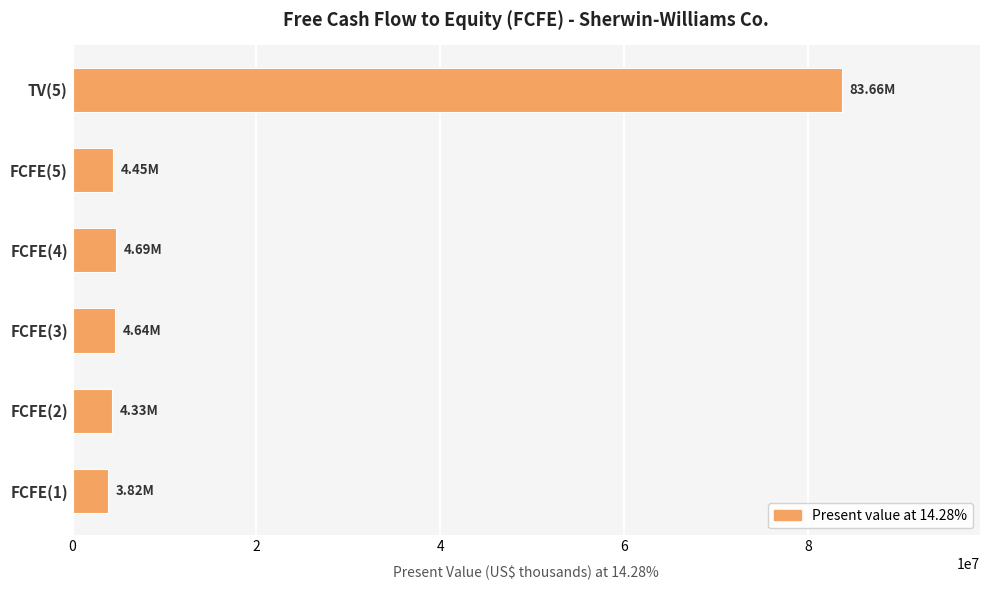

Approximately how many times larger is the value at FCFE(1) compared to FCFE(3)?

0.8